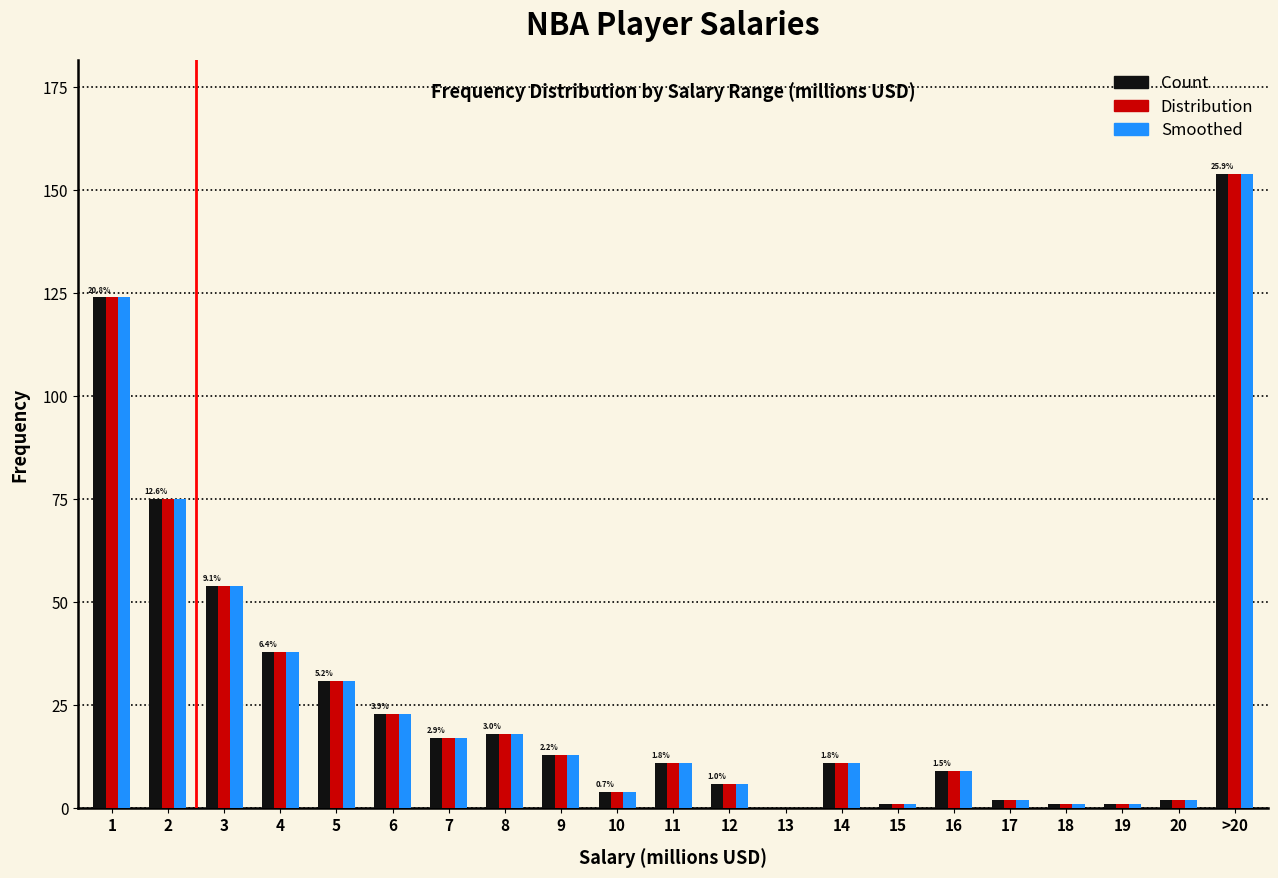

Which label corresponds to the largest value in the chart?

>20